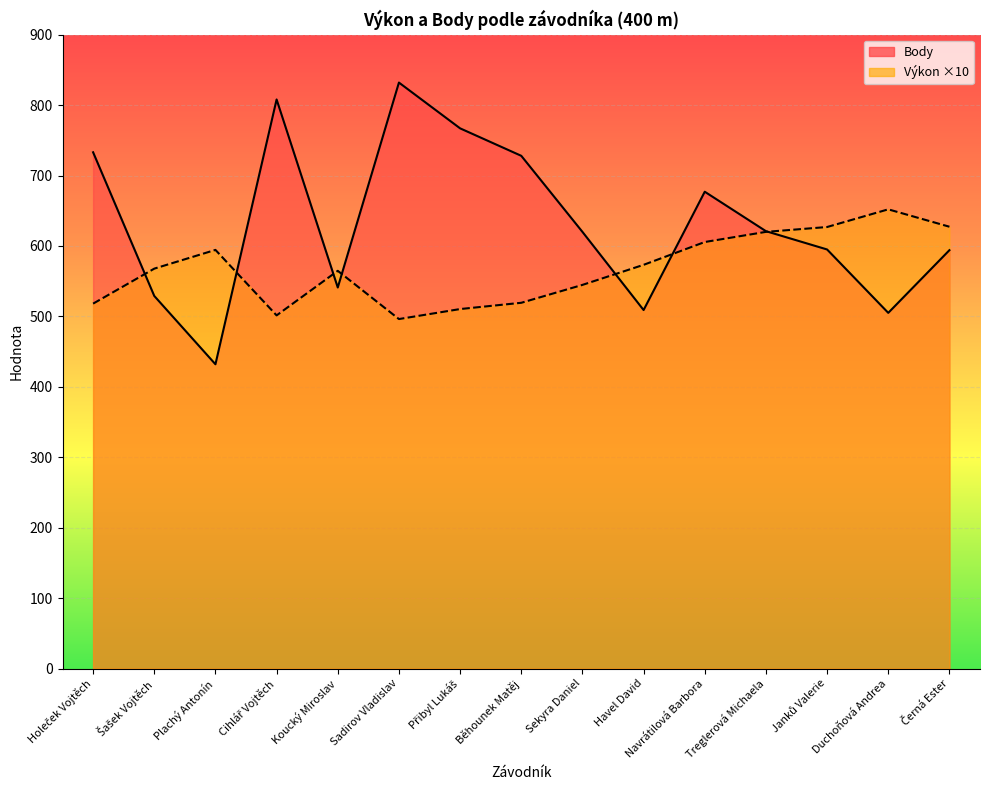

List the labels in order of Výkon value, smallest first.

Sadirov Vladislav, Cihlář Vojtěch, Přibyl Lukáš, Holeček Vojtěch, Běhounek Matěj, Sekyra Daniel, Koucký Miroslav, Šašek Vojtěch, Havel David, Plachý Antonín, Navrátilová Barbora, Treglerová Michaela, Janků Valerie, Černá Ester, Duchoňová Andrea